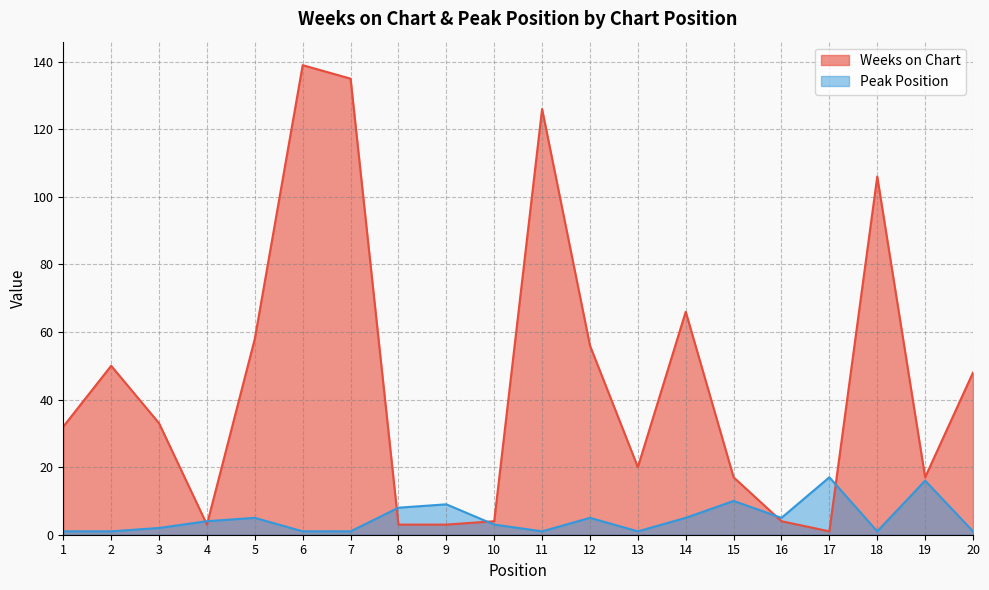

Reading left to right, list all the values displayed in this chart.

Weeks on Chart: 1=32	2=50	3=33	4=3	5=58	6=139	7=135	8=3	9=3	10=4	11=126	12=56	13=20	14=66	15=17	16=4	17=1	18=106	19=17	20=48
Peak Position: 1=1	2=1	3=2	4=4	5=5	6=1	7=1	8=8	9=9	10=3	11=1	12=5	13=1	14=5	15=10	16=5	17=17	18=1	19=16	20=1